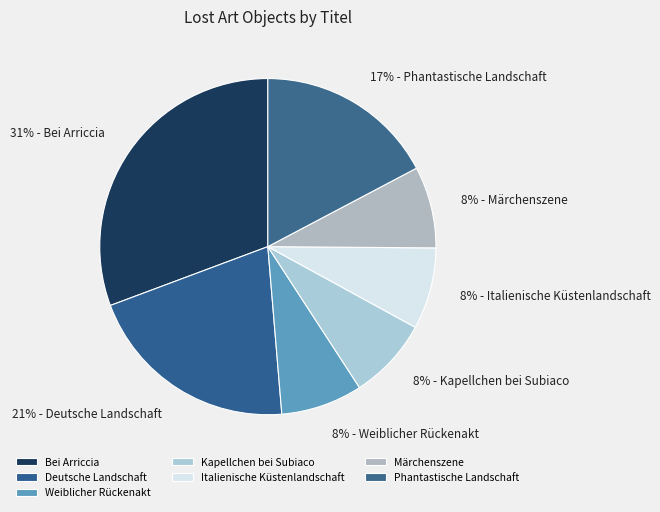

Does Deutsche Landschaft represent more than half of the total?

No